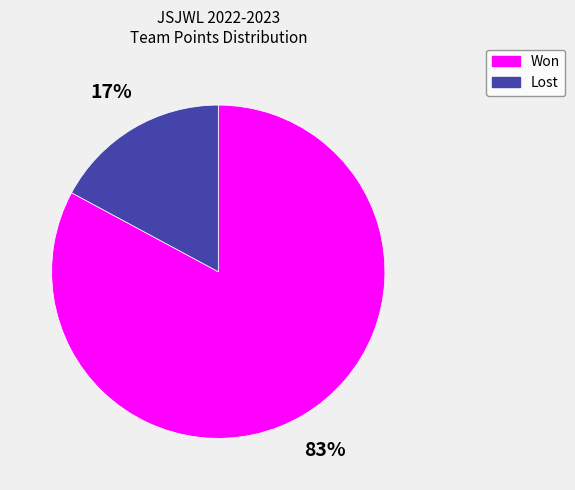

Which has a higher value, Lost or Won?

Won